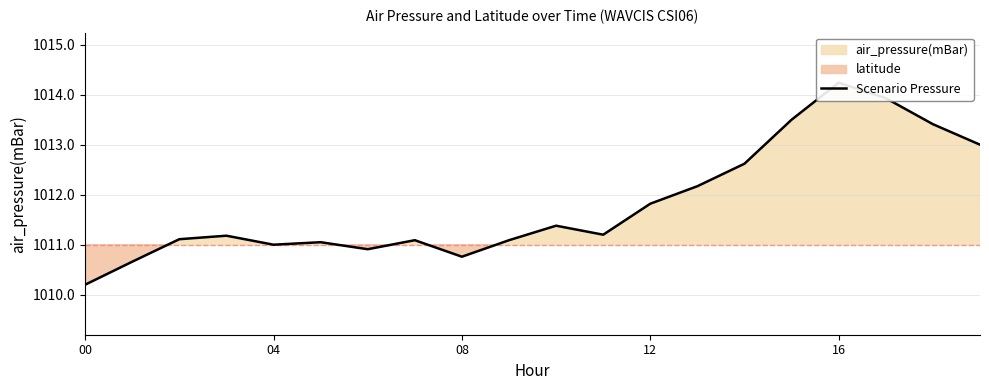

At which category does the chart reach its minimum across all series?

00